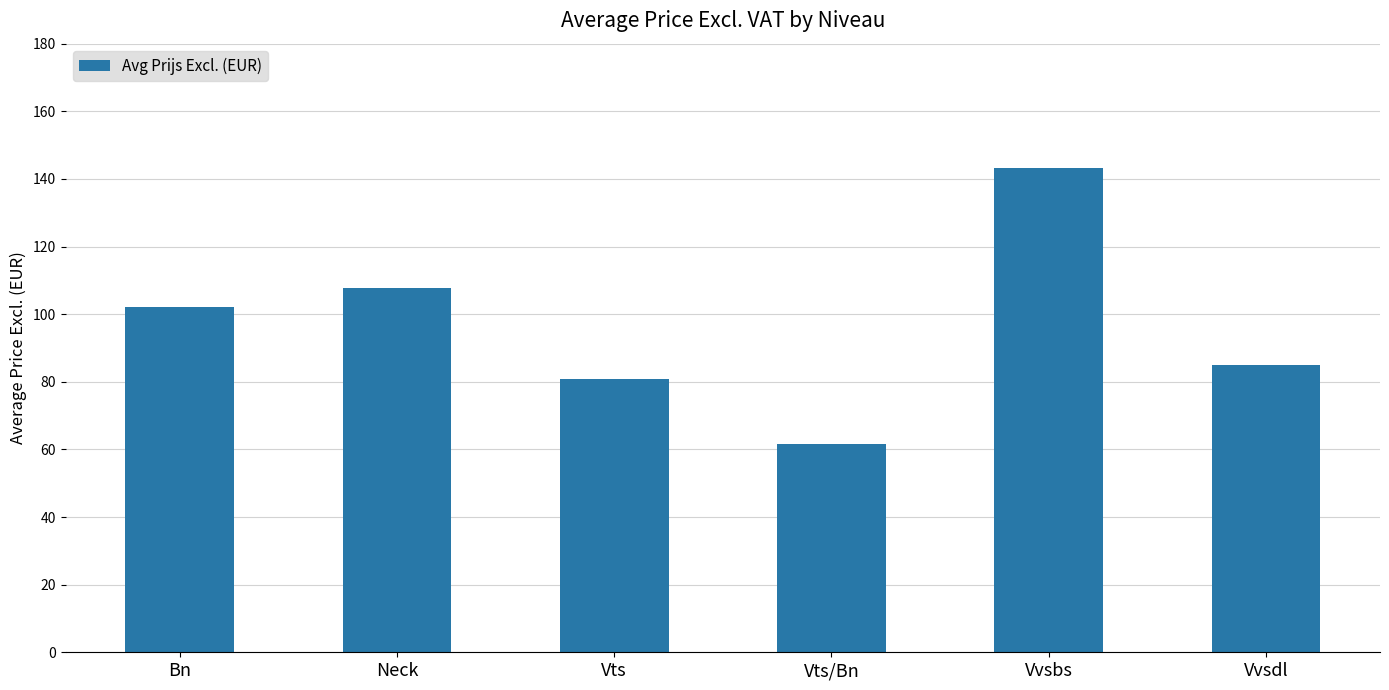

Reading left to right, list all the values displayed in this chart.

Bn=102.1	Neck=107.8	Vts=80.8	Vts/Bn=61.7	Vvsbs=143.3	Vvsdl=85.0